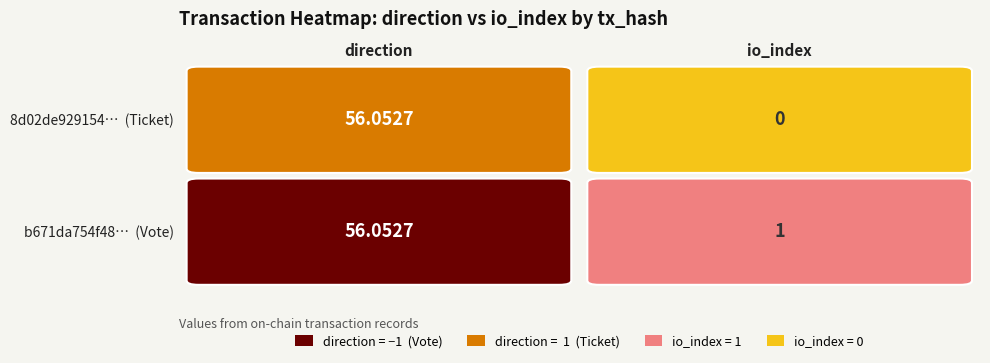

Which series changed the most between -1 and 1?

b671da754f483c88a59a79db70cb7cf4f427dff